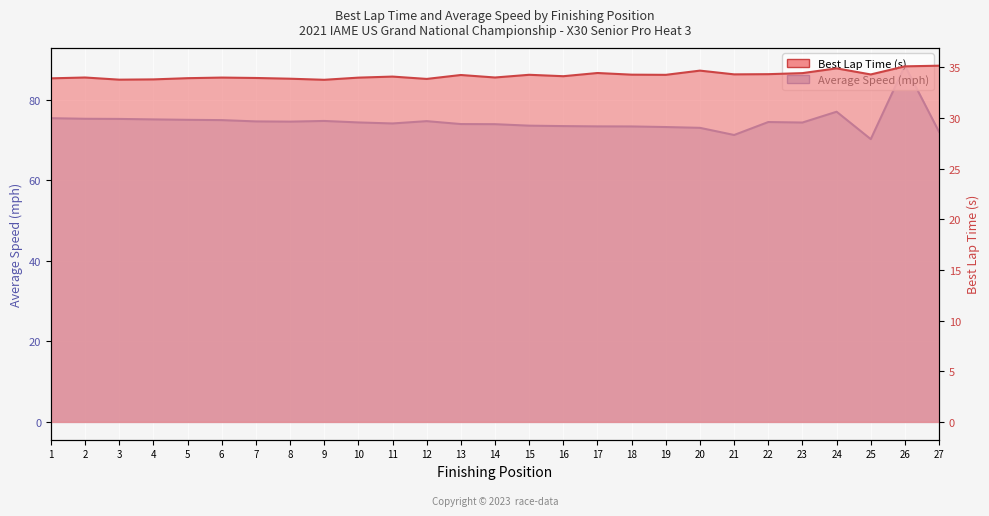

Reading left to right, extract all data points from this chart.

Best Lap time: 33.9	34.0	33.8	33.8	33.9	34.0	33.9	33.9	33.8	34.0	34.1	33.8	34.2	34.0	34.3	34.1	34.4	34.3	34.3	34.7	34.3	34.3	34.4	34.9	34.3	35.1	35.2
Average Speed: 75.4	75.3	75.2	75.1	75.0	74.9	74.6	74.6	74.7	74.4	74.1	74.7	74.0	73.9	73.6	73.5	73.4	73.4	73.2	73.0	71.2	74.5	74.3	77.0	70.2	88.5	72.0